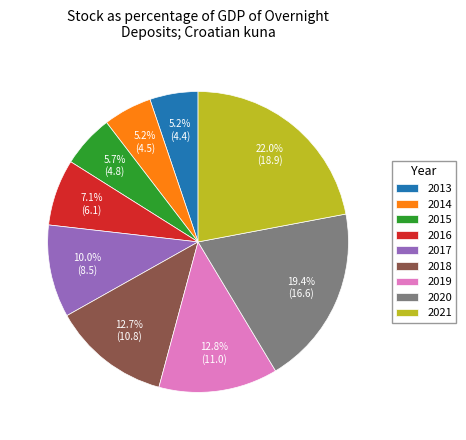

What is the largest slice in the pie chart?

2021